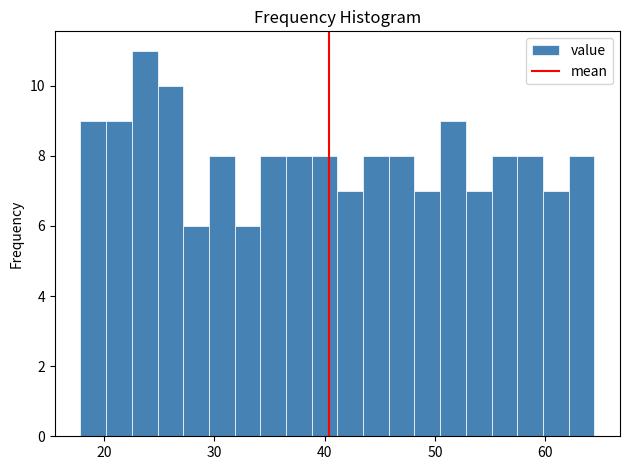

Read against the x-axis, roughly where is the centre of the tallest bar?

24